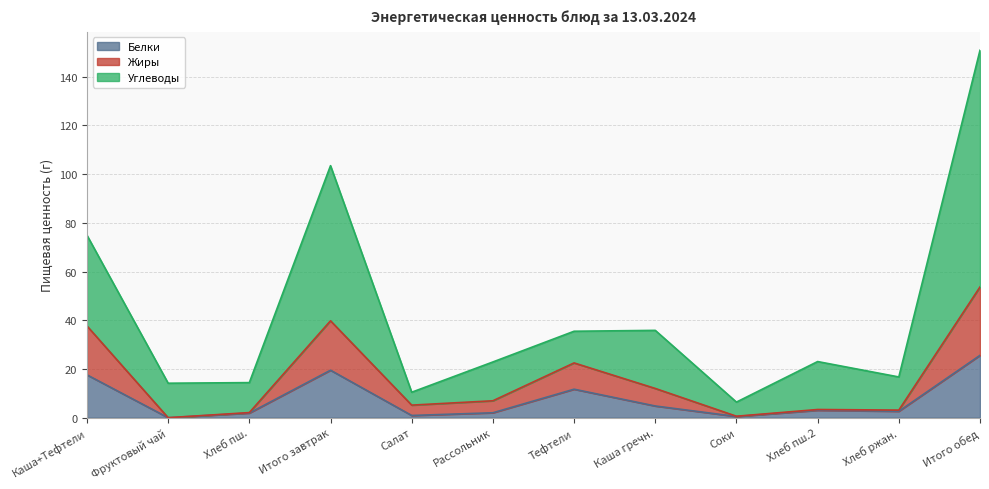

Which series has the largest total across all categories?

Углеводы